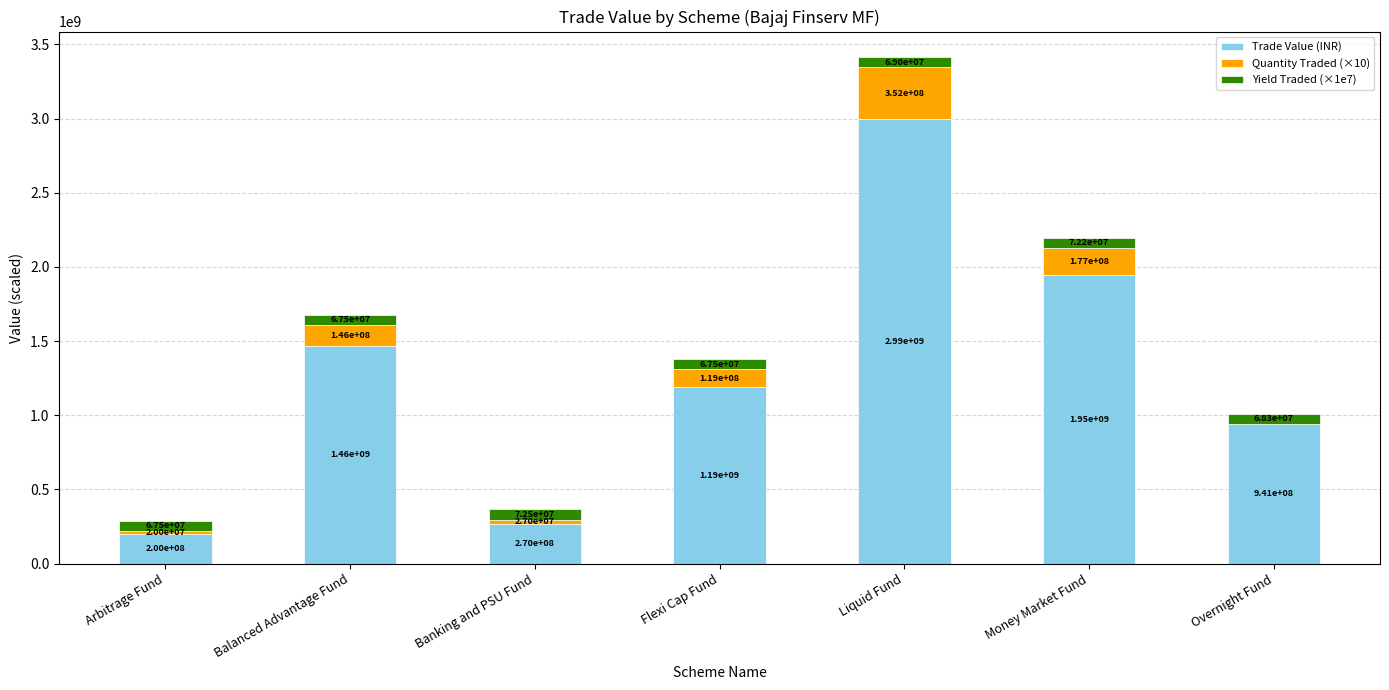

At which category is the sum across all series the highest?

Liquid Fund